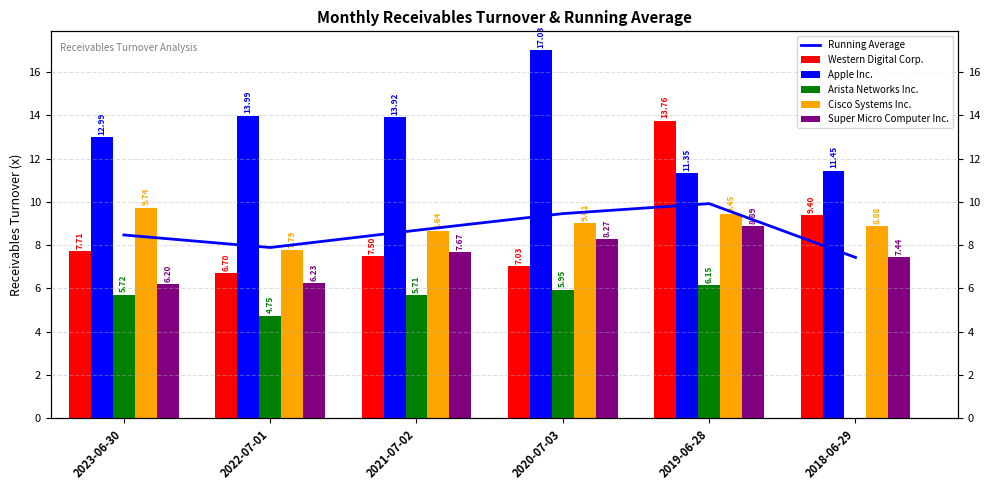

What is the label of the 5th bar from the right?

2022-07-01